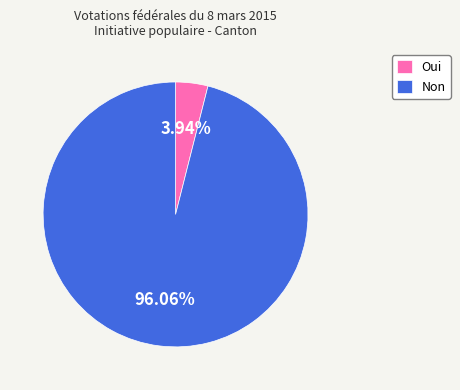

Combined, what portion of the pie is Non and Oui?

100.0%